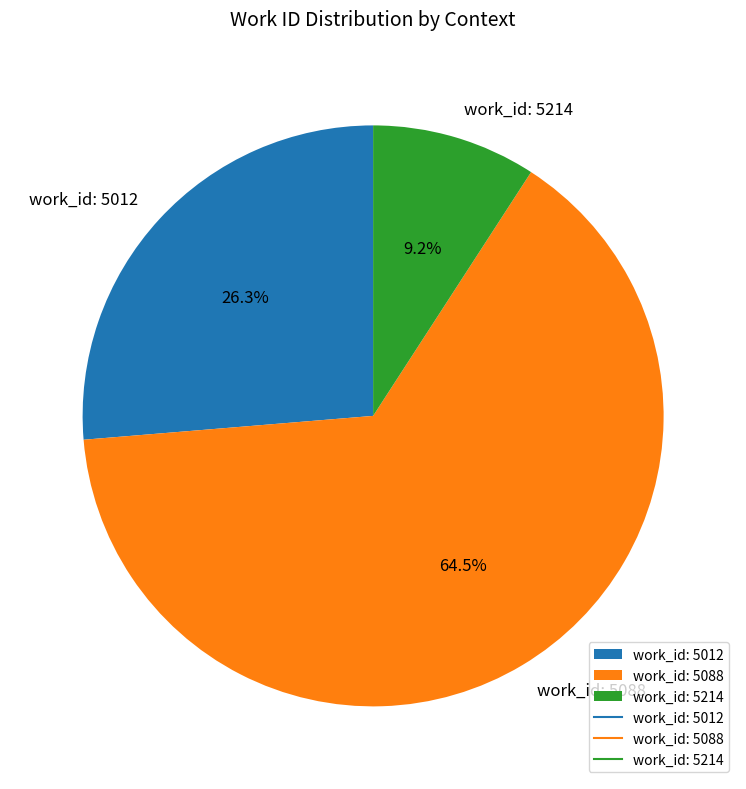

Rank the categories by value from highest to lowest.

work_id: 5088, work_id: 5012, work_id: 5214